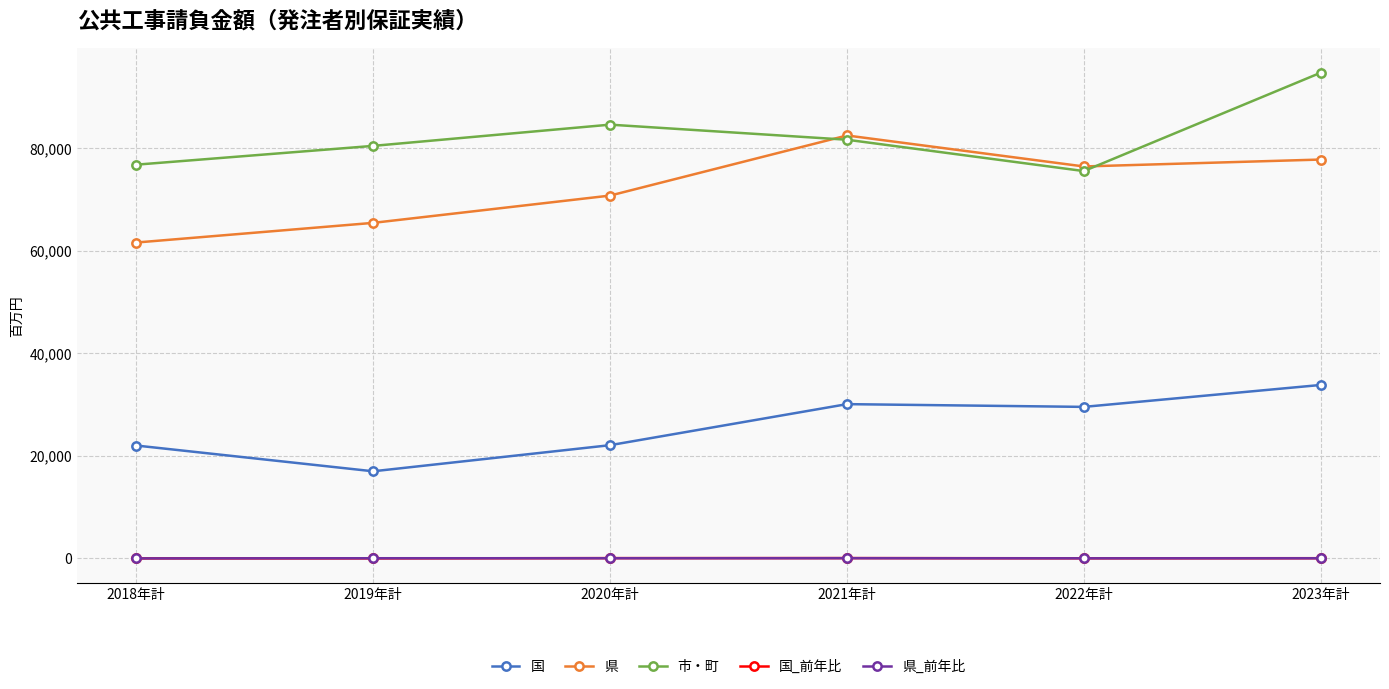

At how many categories does at least one series exceed 13026?

6